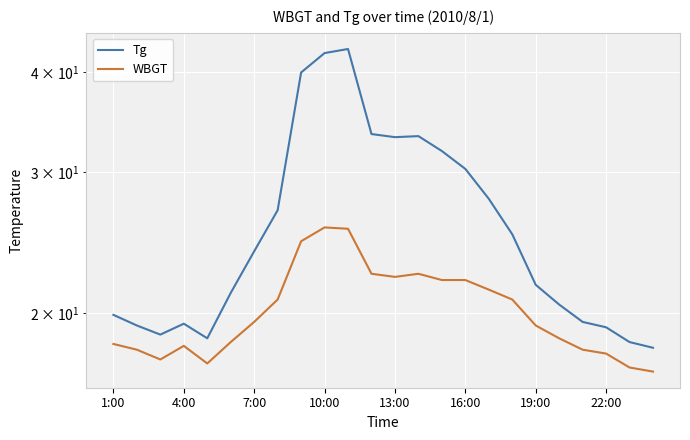

Between 9 and 14, which series saw the biggest shift?

Tg